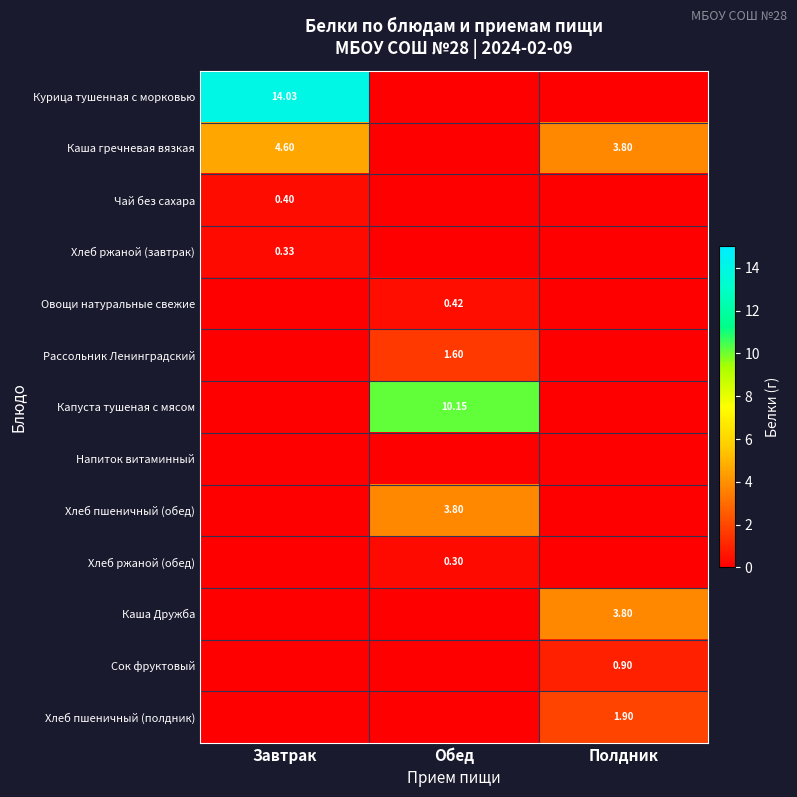

What is the sum of all Каша гречневая вязкая values?

8.4